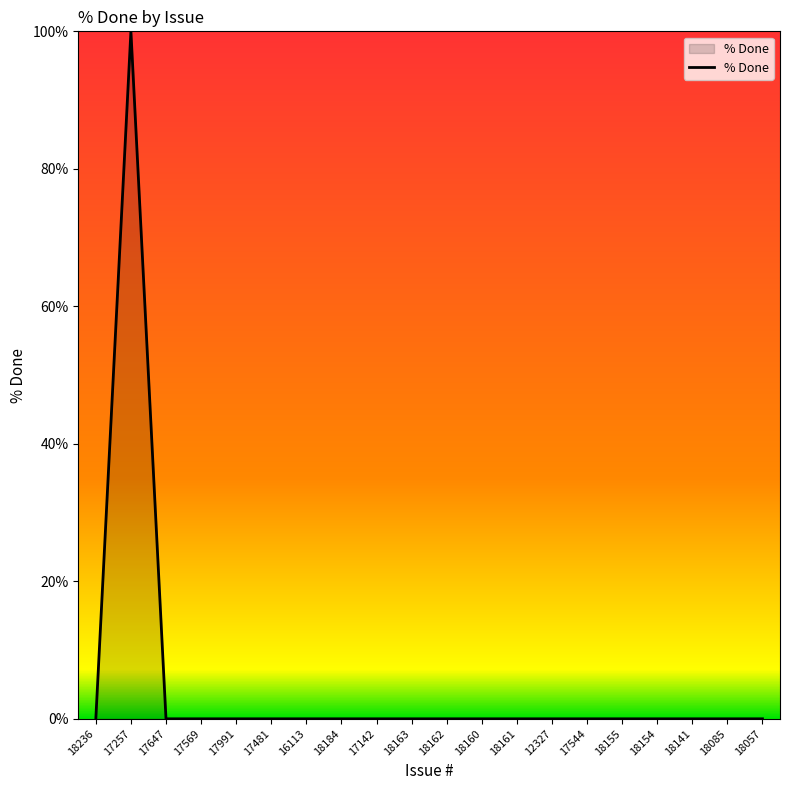

Which category has the highest value across all series?

17257